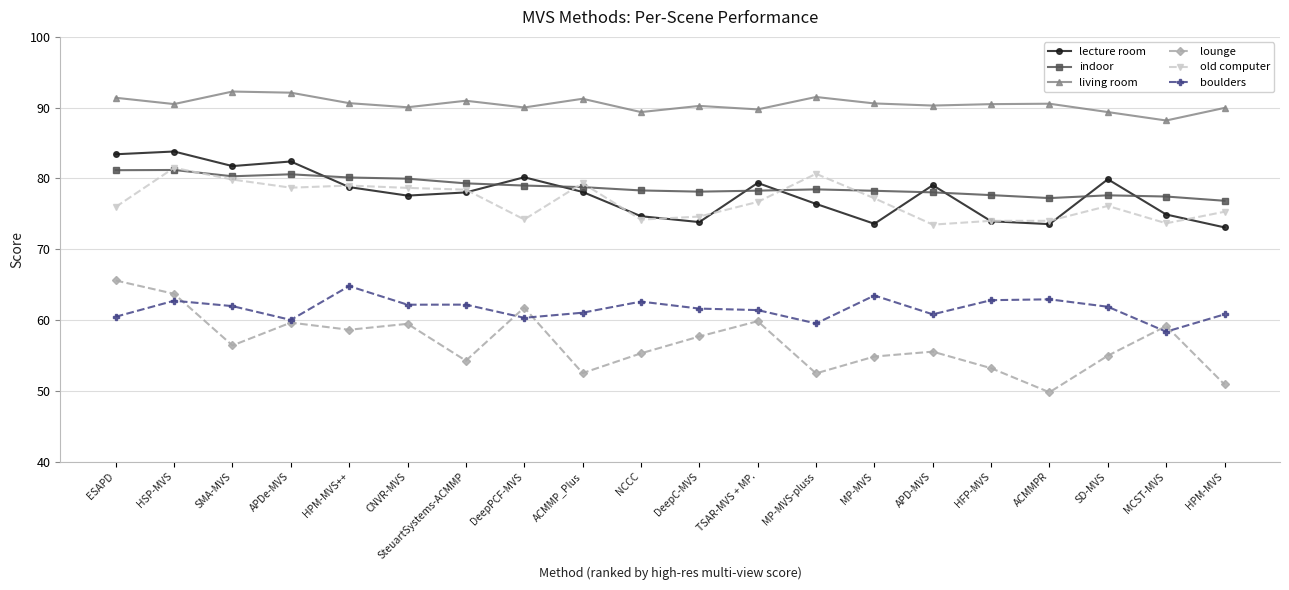

What is the approximate value of lecture room at DeepPCF-MVS?

80.2